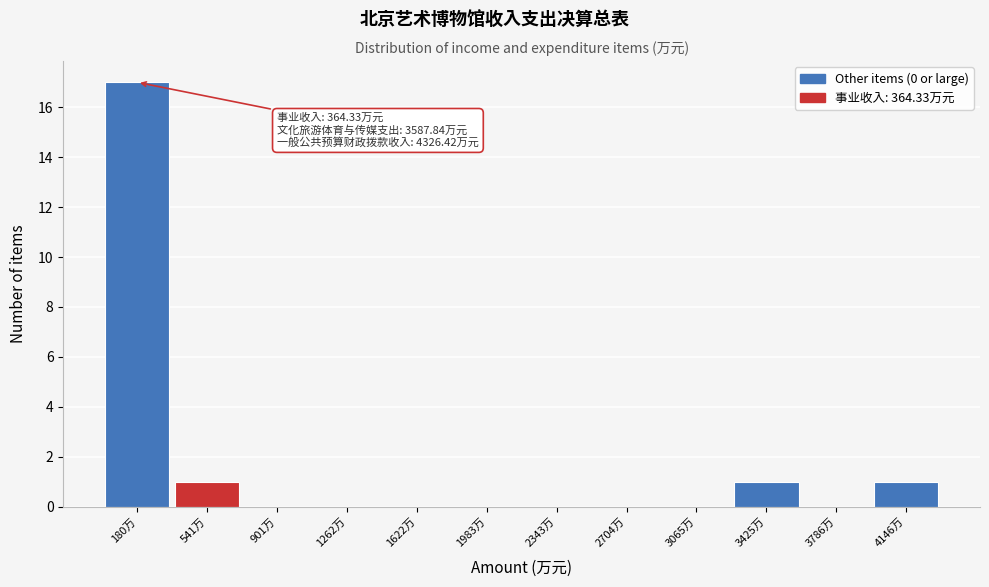

Which range on the x-axis has the tallest bar?

0 to 350